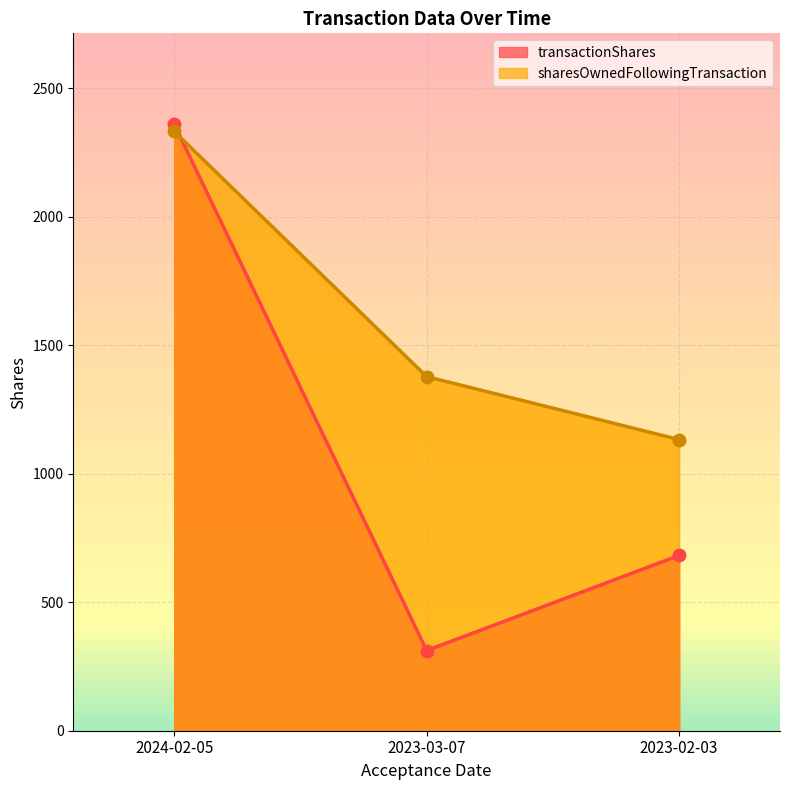

What is the spread (max minus min) of values at 2023-03-07?

1066